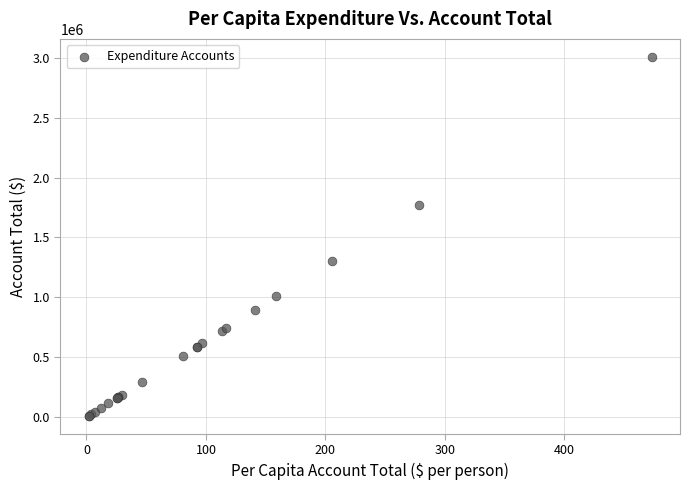

What Y value in the scatter plot is closest to 1509276?

1304540